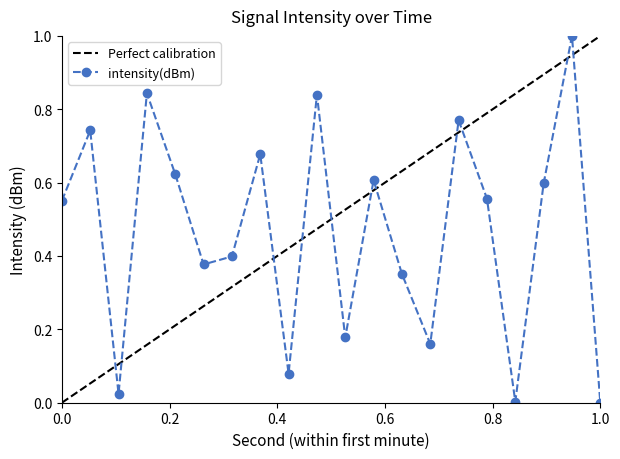

Where is the first local maximum?

2